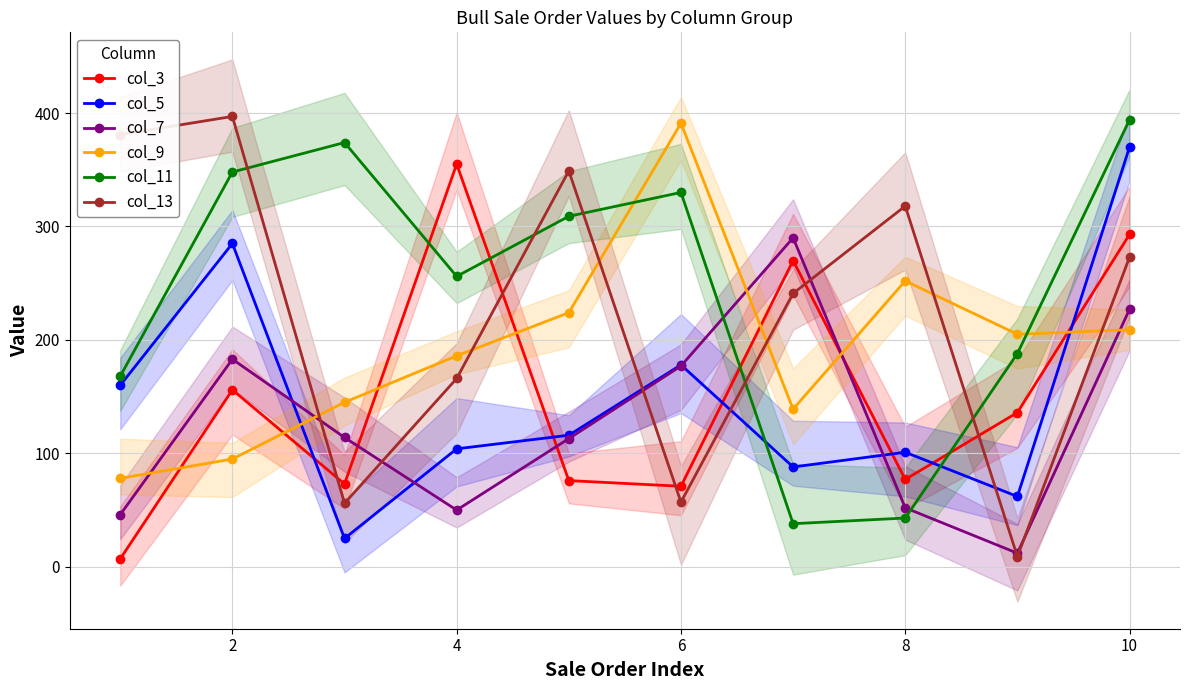

List the series in order of their peak value, highest first.

col_13, col_11, col_9, col_5, col_3, col_7